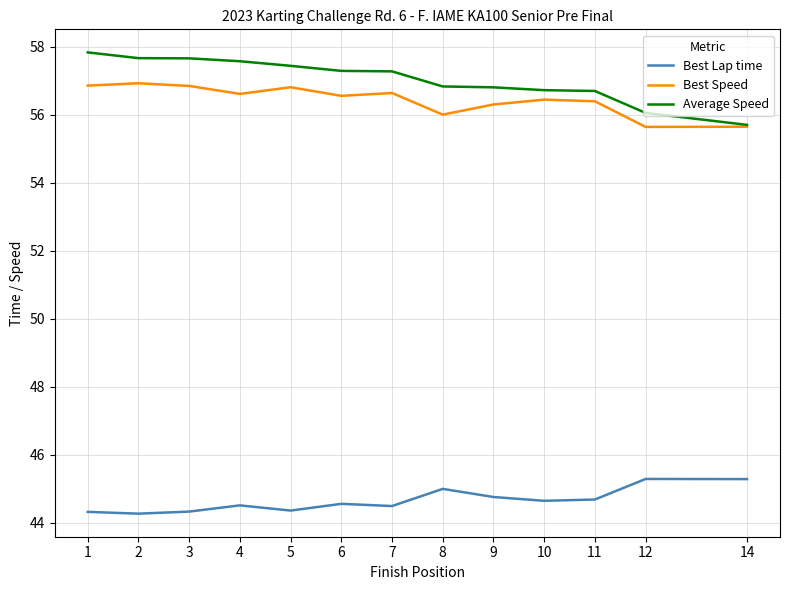

What are all the series names shown in the legend?

Best Lap time, Best Speed, Average Speed